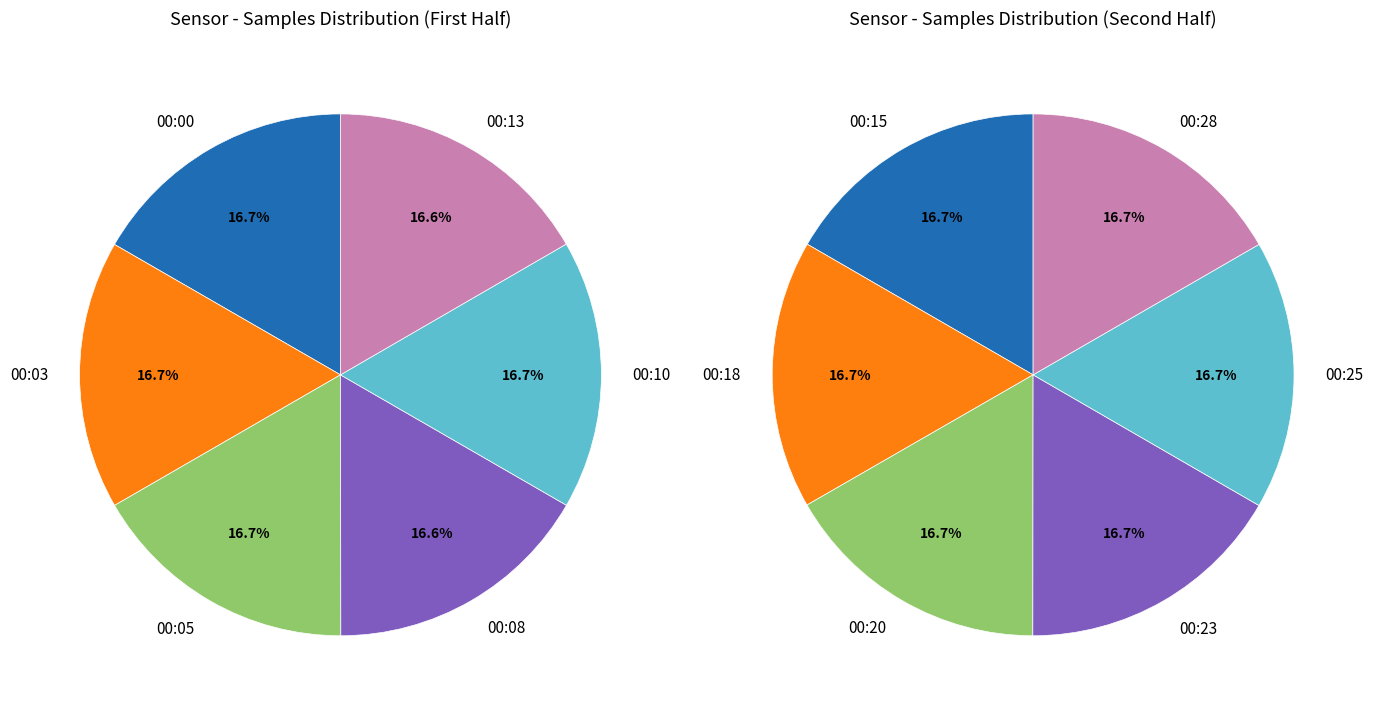

Count the number of slices in the pie.

12